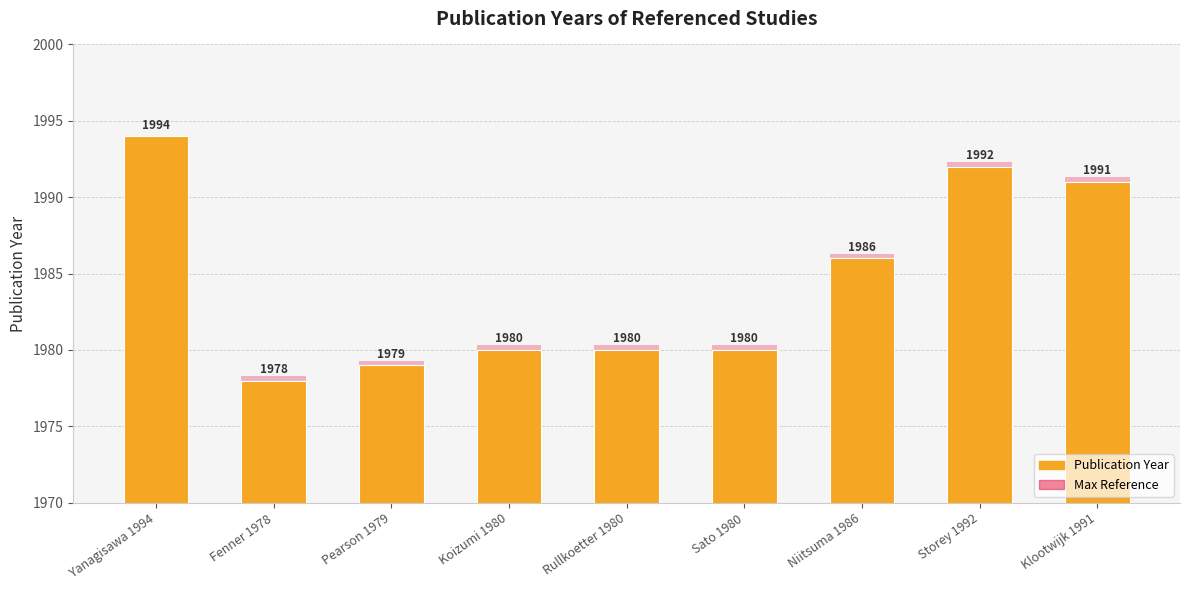

How many groups of bars are there?

9